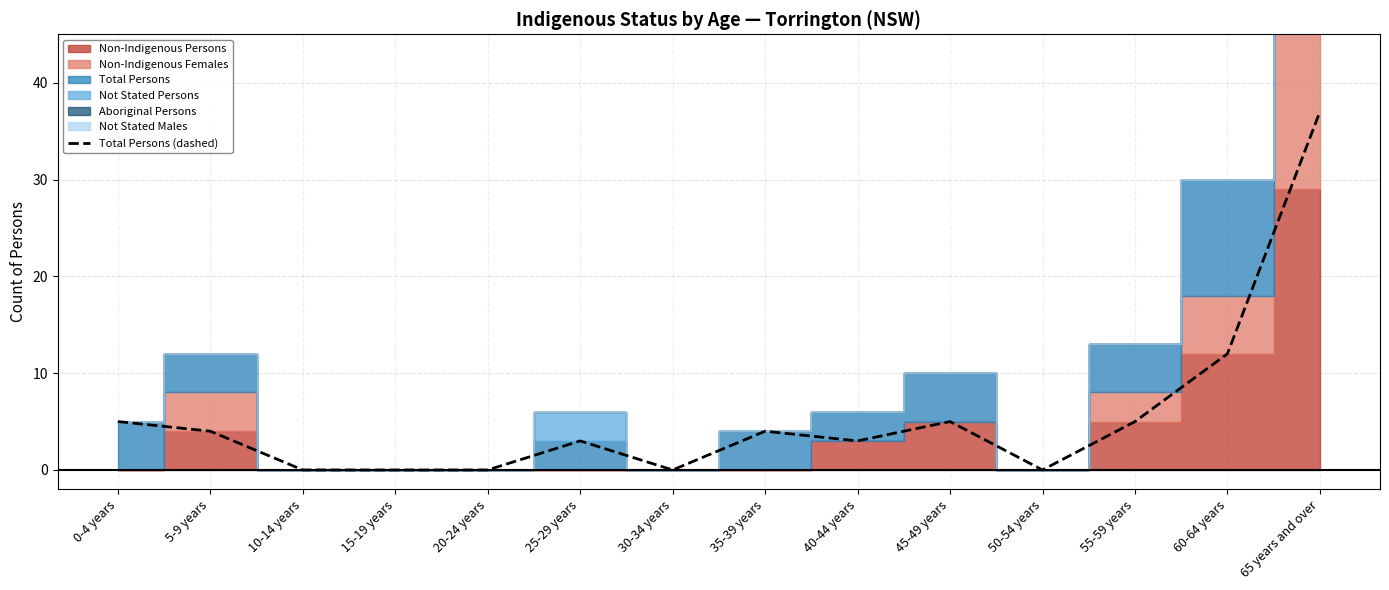

List the labels in order of value, smallest first.

10-14 years, 15-19 years, 20-24 years, 30-34 years, 50-54 years, 25-29 years, 40-44 years, 5-9 years, 35-39 years, 0-4 years, 45-49 years, 55-59 years, 60-64 years, 65 years and over